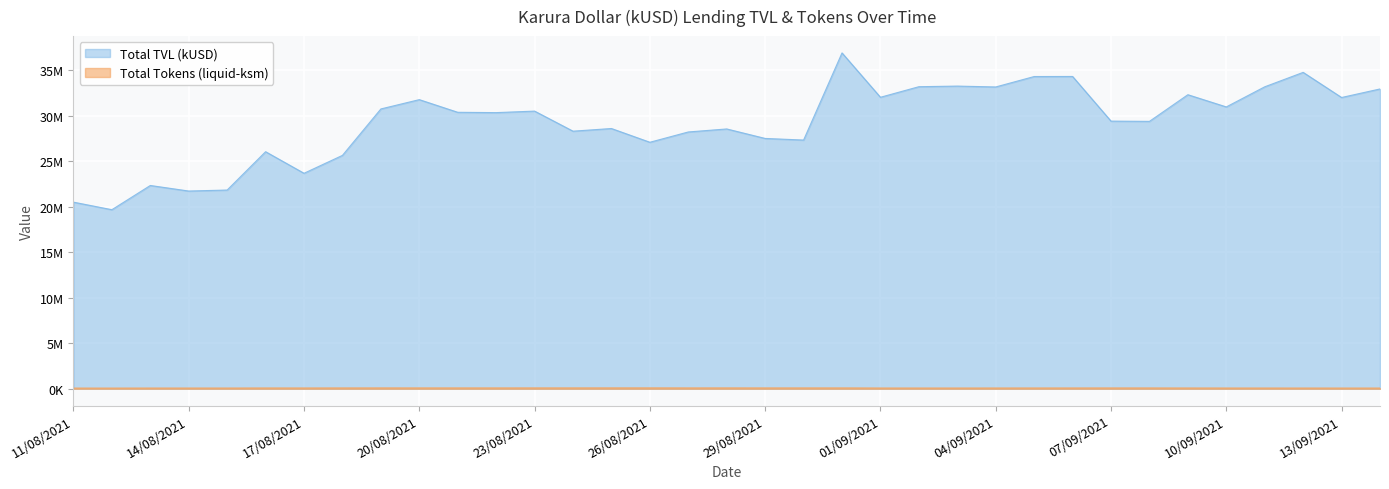

At which category does Total TVL (kUSD) reach its first local valley?

12/08/2021